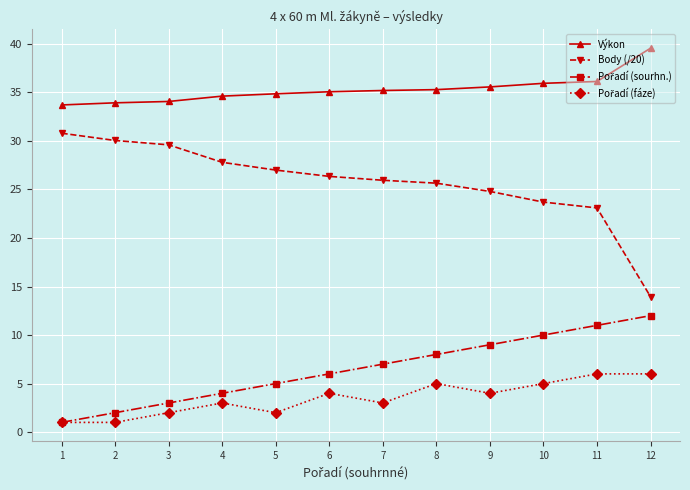

True or false: Výkon has a value of 33.7 at 1.

True